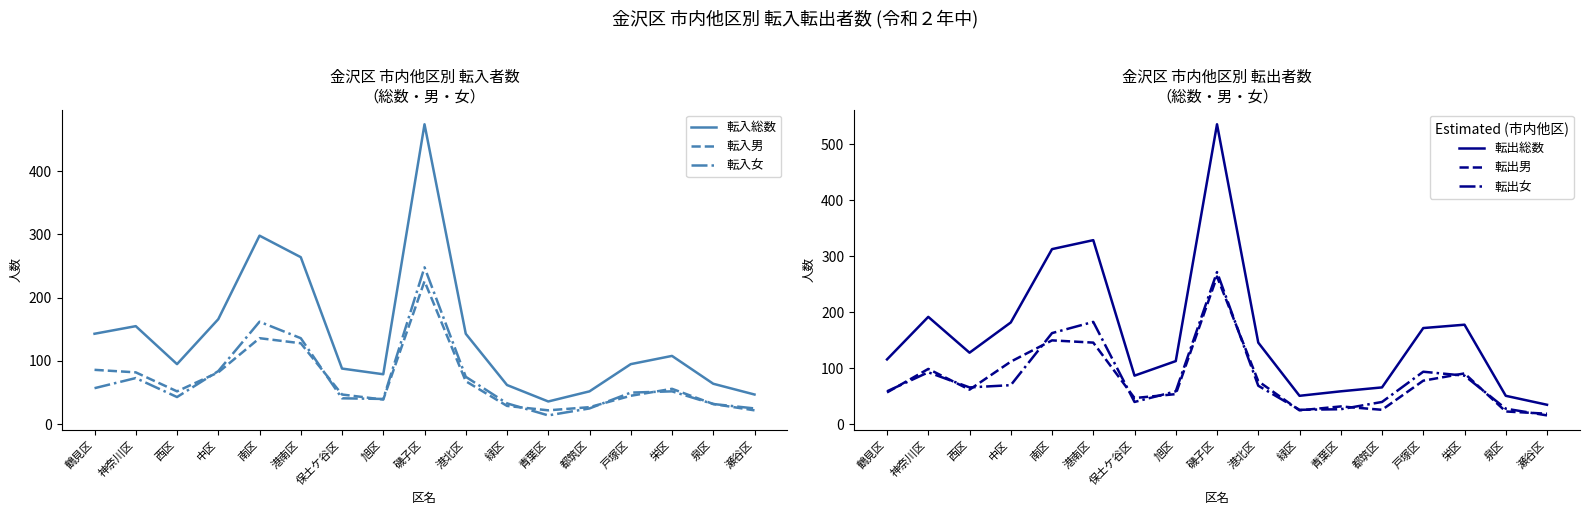

The 転入女 series shows 84 at 中区. True or false?

True